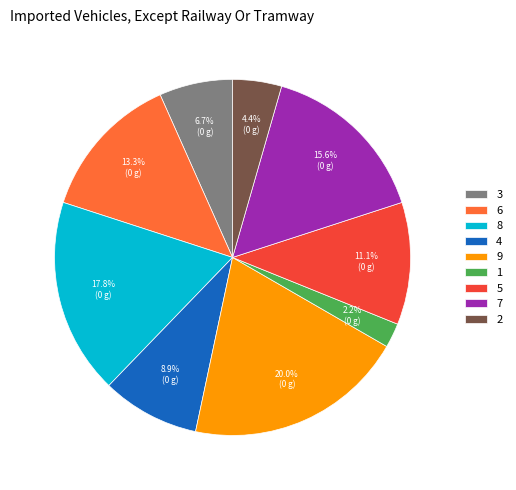

Combined, do 9 and 7 account for over 50%?

No